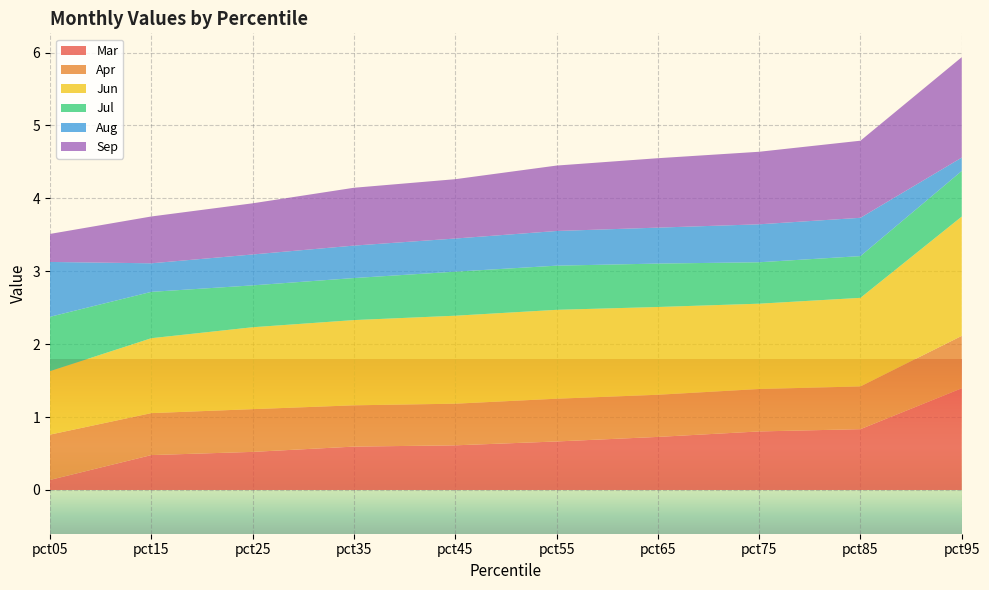

Reading right to left, what are all the values shown in this chart?

Mar: pct95=1.4	pct85=0.8	pct75=0.8	pct65=0.7	pct55=0.7	pct45=0.6	pct35=0.6	pct25=0.5	pct15=0.5	pct05=0.1
Apr: pct95=0.7	pct85=0.6	pct75=0.6	pct65=0.6	pct55=0.6	pct45=0.6	pct35=0.6	pct25=0.6	pct15=0.6	pct05=0.6
Jun: pct95=1.6	pct85=1.2	pct75=1.2	pct65=1.2	pct55=1.2	pct45=1.2	pct35=1.2	pct25=1.1	pct15=1.0	pct05=0.9
Jul: pct95=0.6	pct85=0.6	pct75=0.6	pct65=0.6	pct55=0.6	pct45=0.6	pct35=0.6	pct25=0.6	pct15=0.6	pct05=0.7
Aug: pct95=0.2	pct85=0.5	pct75=0.5	pct65=0.5	pct55=0.5	pct45=0.5	pct35=0.4	pct25=0.4	pct15=0.4	pct05=0.8
Sep: pct95=1.4	pct85=1.1	pct75=1.0	pct65=1.0	pct55=0.9	pct45=0.8	pct35=0.8	pct25=0.7	pct15=0.6	pct05=0.4